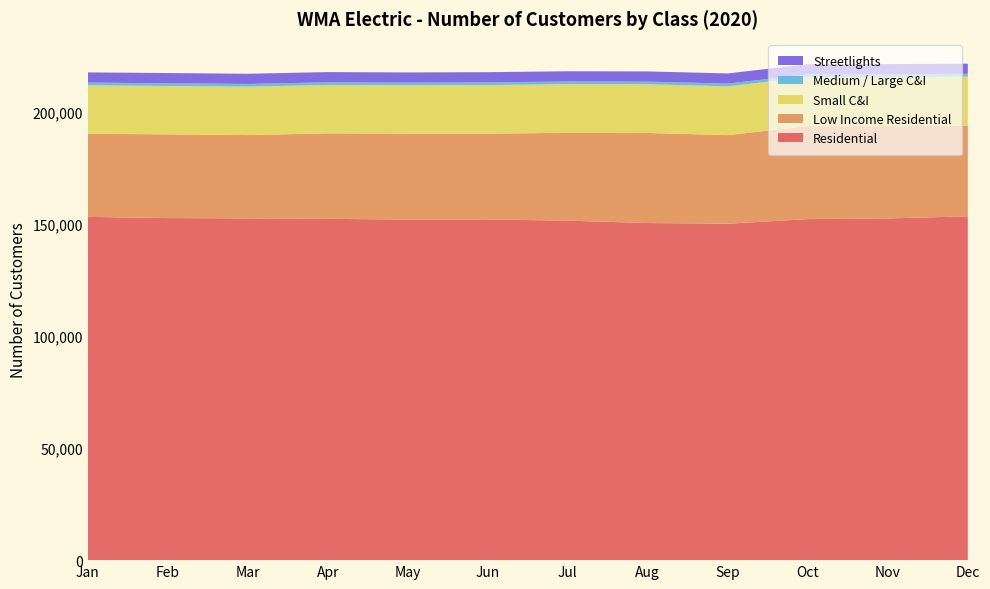

Reading left to right, transcribe all the data shown in this chart.

Residential: Jan=153120	Feb=152581	Mar=152465	Apr=152247	May=151920	Jun=151991	Jul=151431	Aug=150371	Sep=150068	Oct=152130	Nov=152414	Dec=153378
Low Income Residential: Jan=37097	Feb=37364	Mar=37150	Apr=38129	May=38338	Jun=38248	Jul=39198	Aug=40183	Sep=39536	Oct=41452	Nov=41192	Dec=40420
Small C&I: Jan=21577	Feb=21576	Mar=21594	Apr=21602	May=21574	Jun=21683	Jul=21715	Aug=21722	Sep=21768	Oct=21883	Nov=21903	Dec=21932
Medium / Large C&I: Jan=1232	Feb=1224	Mar=1223	Apr=1189	May=1186	Jun=1207	Jul=1200	Aug=1195	Sep=1222	Oct=1230	Nov=1220	Dec=1228
Streetlights: Jan=4549	Feb=4547	Mar=4546	Apr=4550	May=4540	Jun=4548	Jul=4542	Aug=4534	Sep=4528	Oct=4522	Nov=4553	Dec=4516